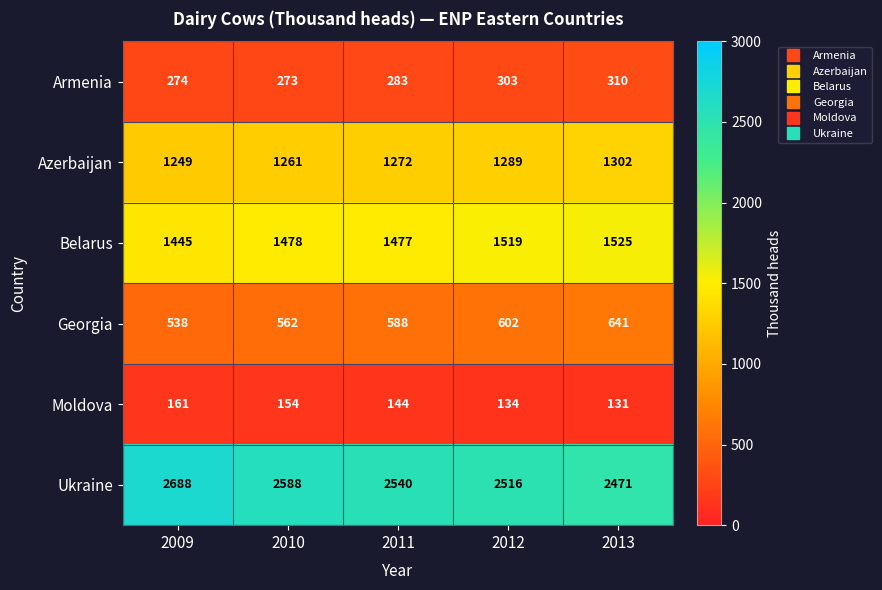

The value of Armenia at 2013 is 310. True or false?

True